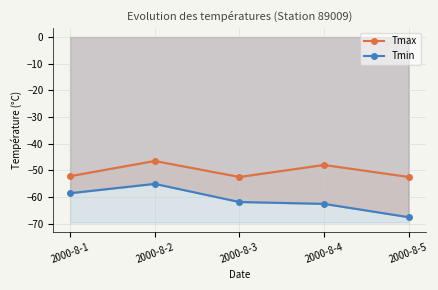

What is the average value of the Tmin series?

-61.2